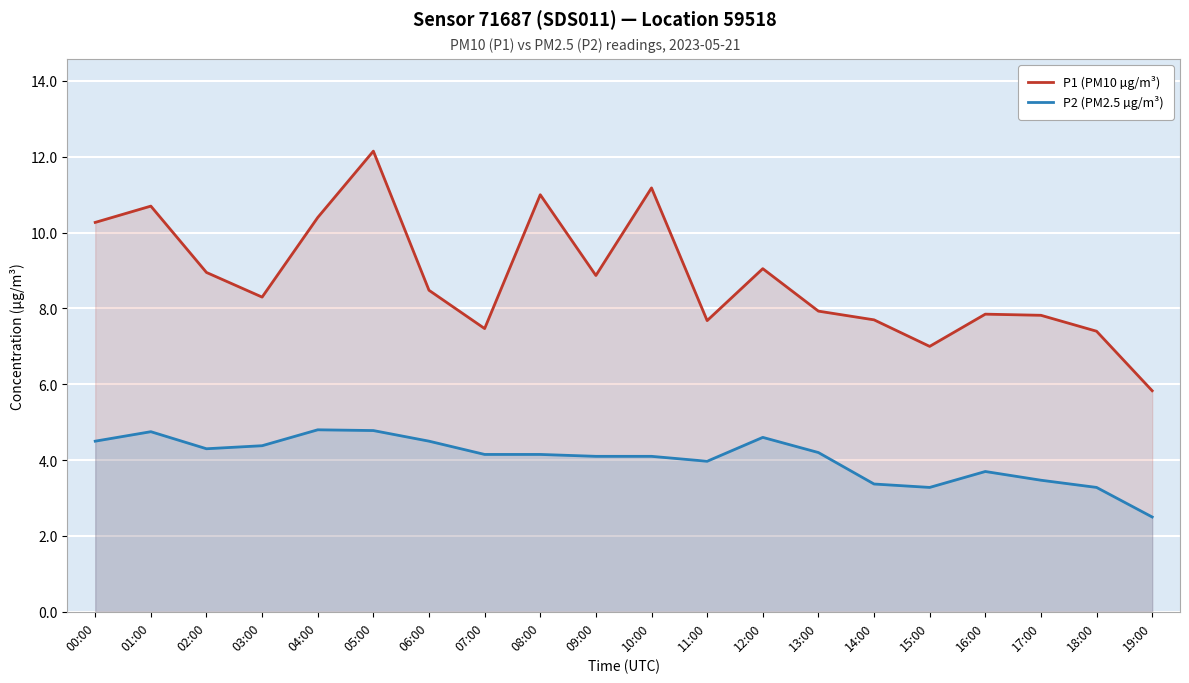

What is the value of the P1 (PM10 µg/m³) point at the 6th from the left?

12.2